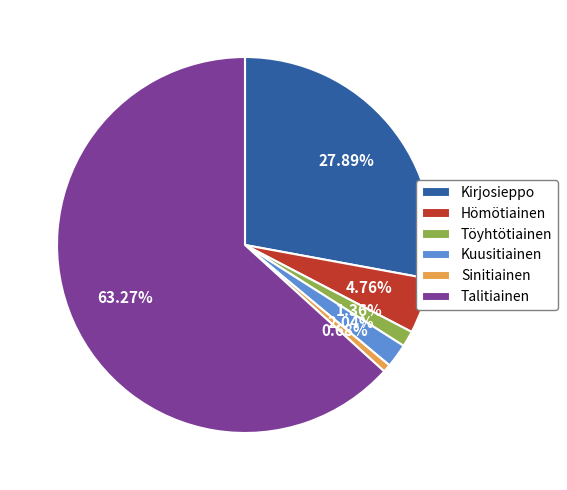

To the nearest percent, what is the average slice percentage?

17%